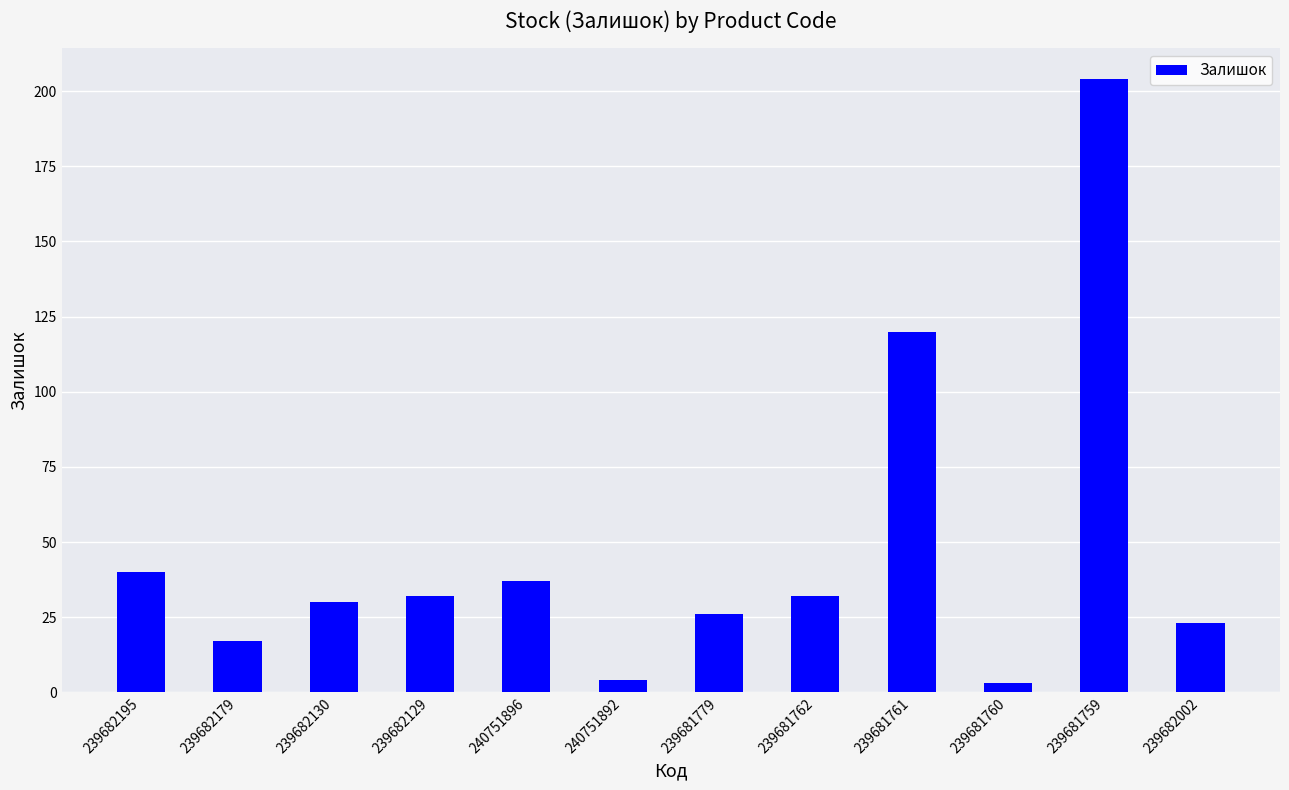

Count the number of categories in the chart.

12